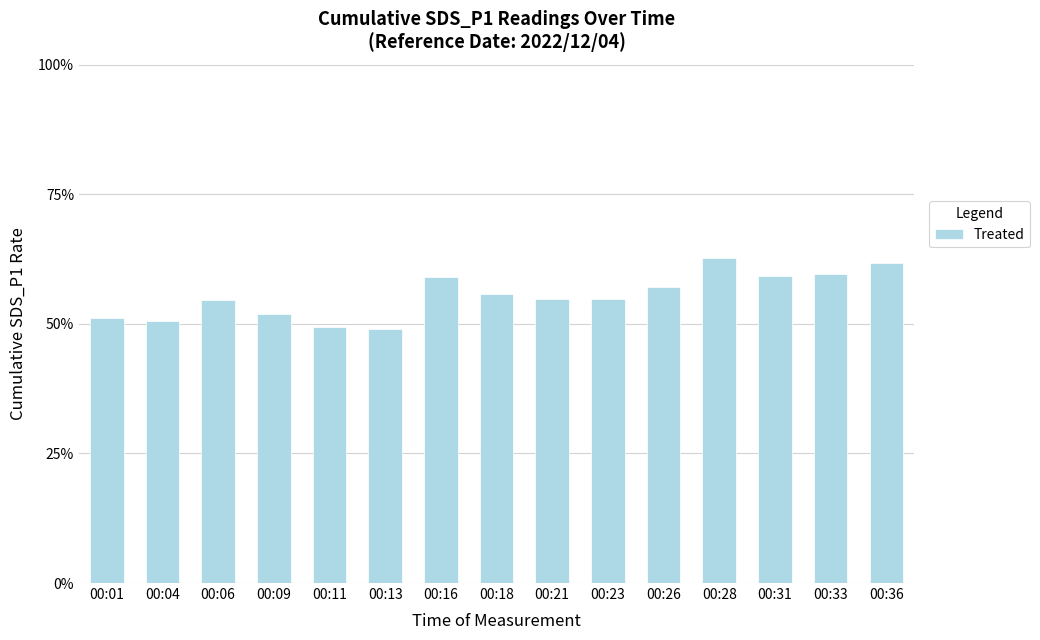

Is it true that the value at 00:23 is 54.8?

True